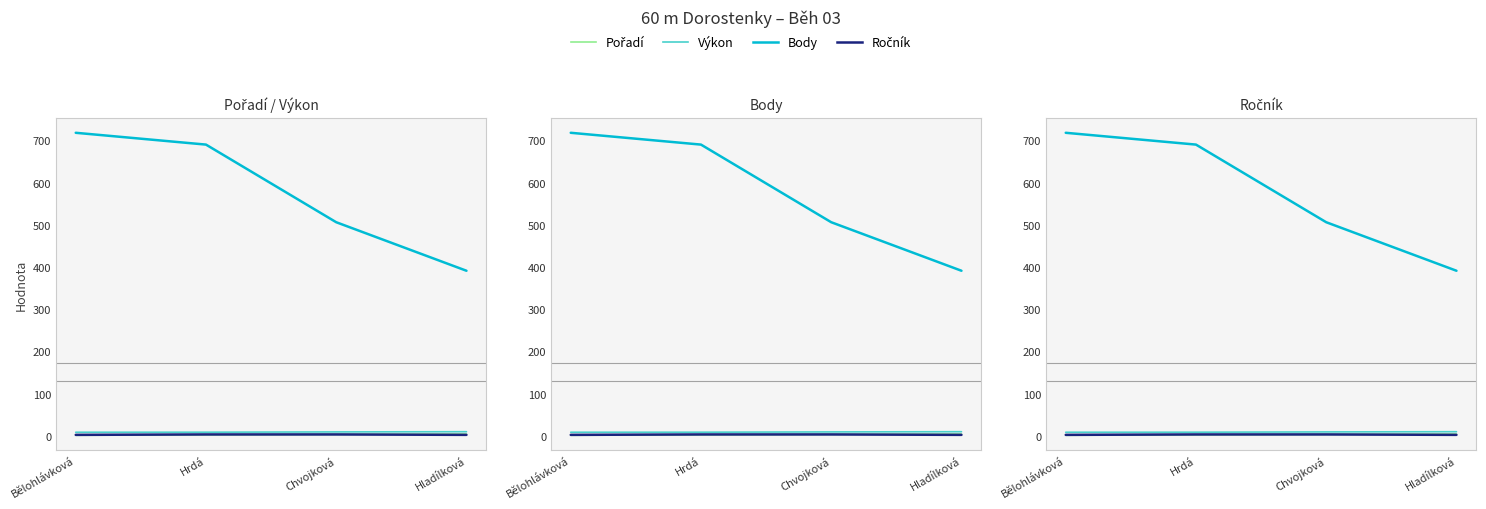

True or false: Výkon has more than 1 points higher than both neighbors.

False